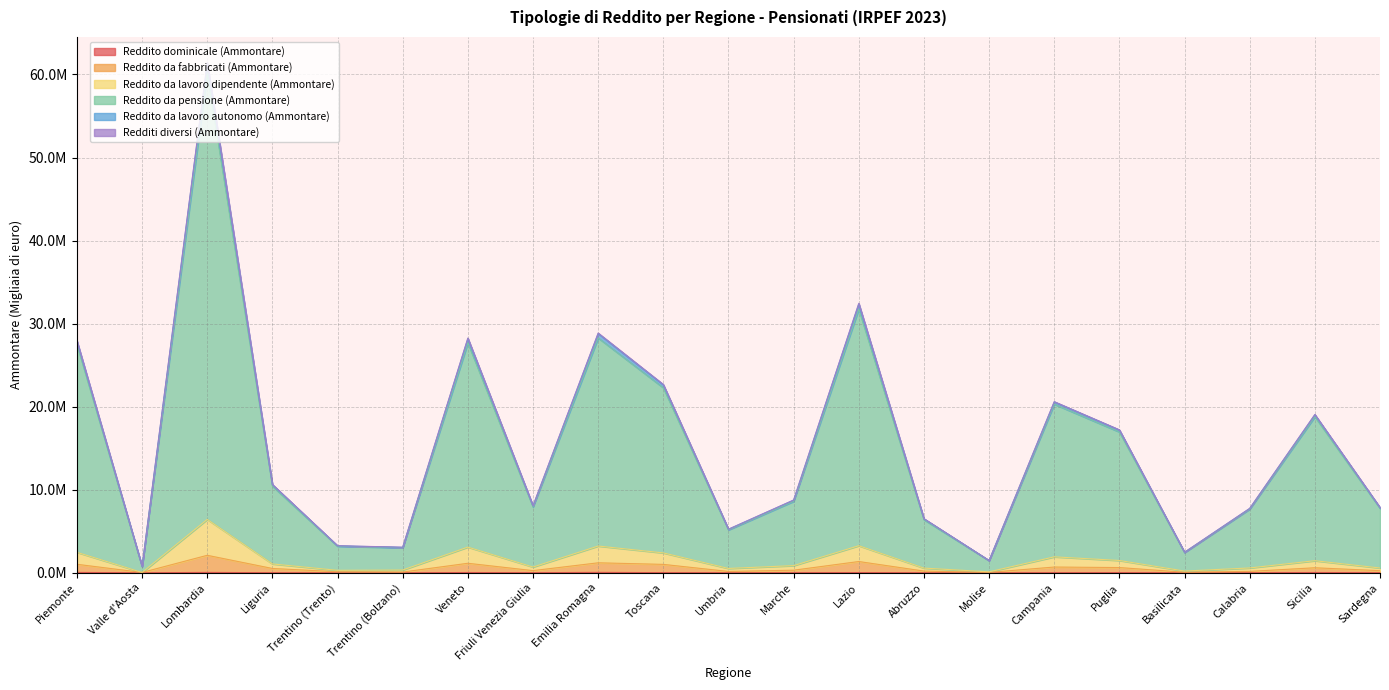

Reading left to right, what are all the values shown in this chart?

Reddito dominicale (Ammontare): 44166	1039	45384	8421	2752	2250	33481	10158	50358	17783	9997	11617	25715	8946	4488	13264	19430	8000	9583	34700	11720
Reddito da fabbricati (Ammontare): 1024397	41141	2106743	520799	124506	88657	1146445	261079	1202949	1013494	161067	311891	1357215	206523	47303	693540	630641	68664	169202	605627	255231
Reddito da lavoro dipendente (Ammontare): 2464722	41141	6426893	1068226	296059	332525	3095729	693598	3221980	2395143	522044	864212	3260125	564979	114772	1920781	1481675	208384	581260	1454492	576906
Reddito da pensione (Ammontare): 27502140	753890	60185532	10440471	3198372	3017644	27695954	7937577	28280874	22280341	5167390	8606655	31760051	6400048	1460926	20306144	16960673	2443362	7673528	18799747	7761021
Reddito da lavoro autonomo (Ammontare): 27936980	768409	61448431	10639593	3259209	3083954	28271378	8076280	28877090	22685777	5253606	8766719	32451459	6516545	1480785	20611355	17218760	2475571	7758678	19064240	7861416
Redditi diversi (Ammontare): 27876349	765105	61315422	10609066	3250004	3065920	28202225	8056934	28807784	22629687	5243429	8747538	32364877	6503455	1478523	20575197	17189898	2471269	7748601	19030310	7847072